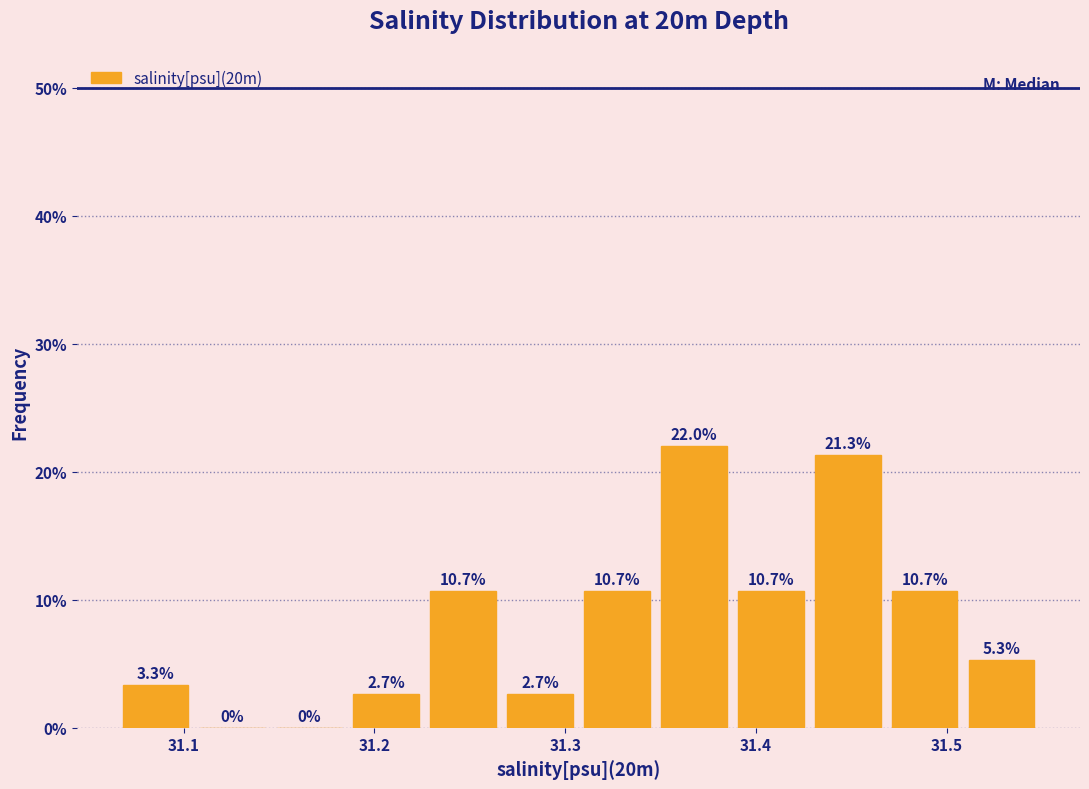

How tall is the bar that spans 31.39 to 31.43 on the x-axis? The bar edges are not printed on the chart, so give them approximately, as read against the axis.

10.7